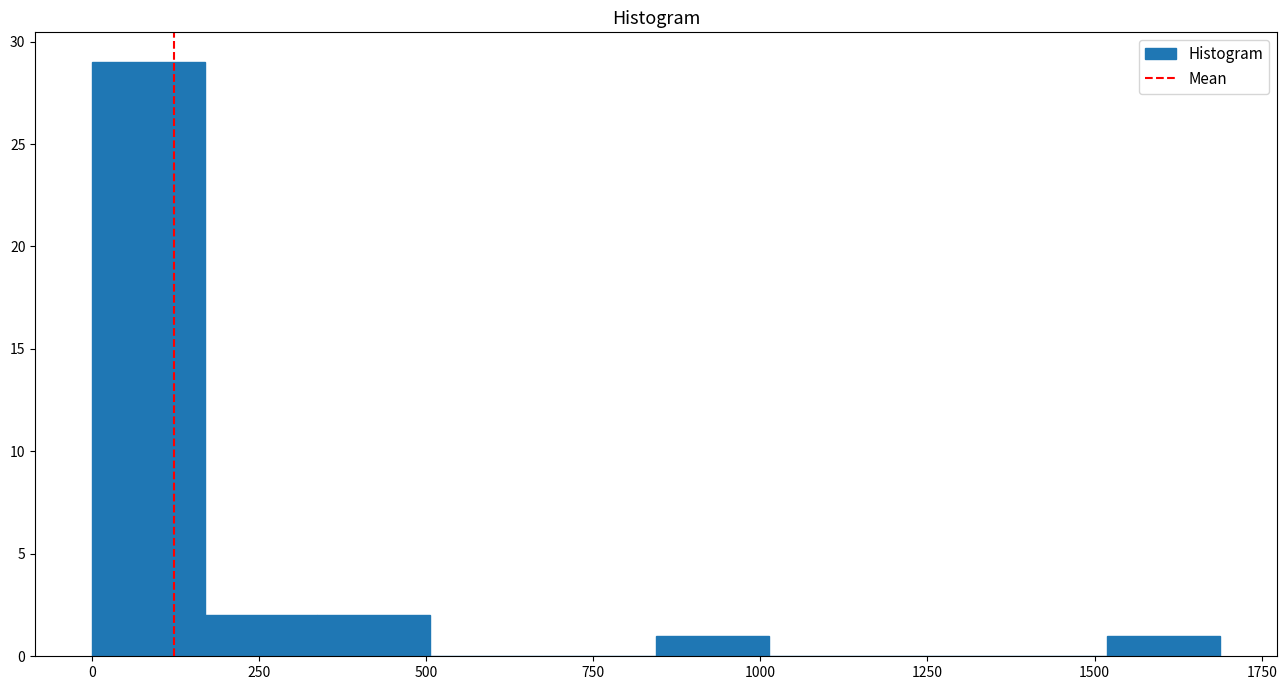

Around what value on the x-axis is the tallest bar? Give the approximate position of its centre, as read against the axis.

100